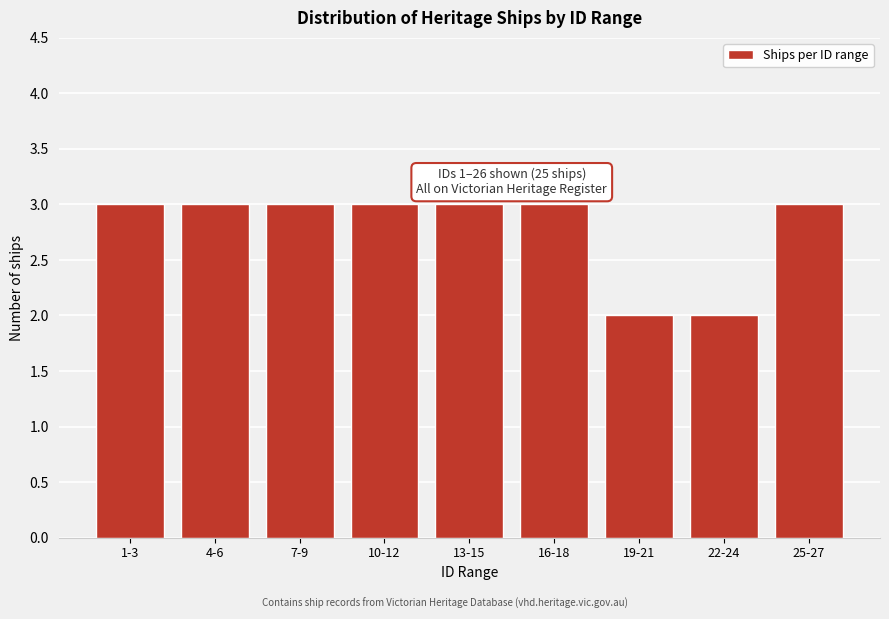

Reading right to left, transcribe all the data shown in this chart.

25-27=3	22-24=2	19-21=2	16-18=3	13-15=3	10-12=3	7-9=3	4-6=3	1-3=3